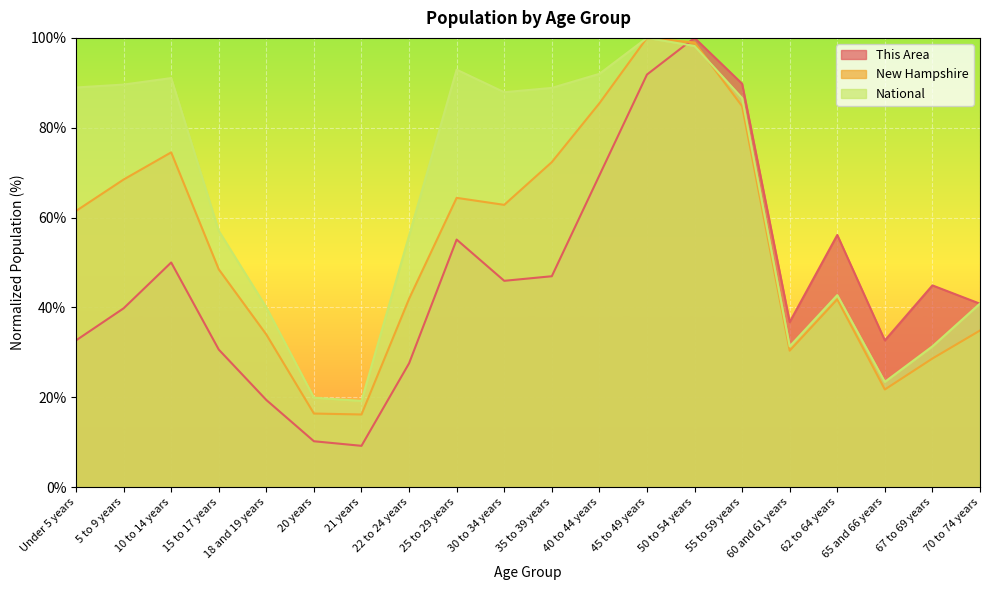

How many times do New Hampshire and National cross each other?

1